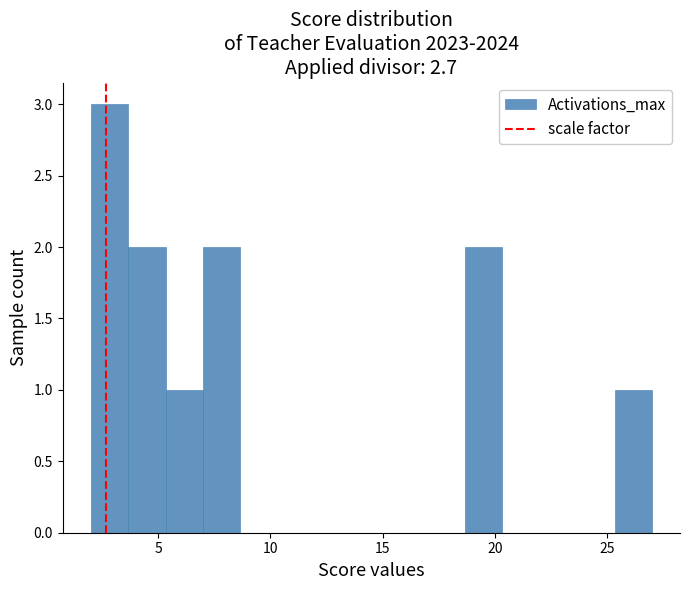

Read against the x-axis, roughly where is the centre of the tallest bar?

3.0